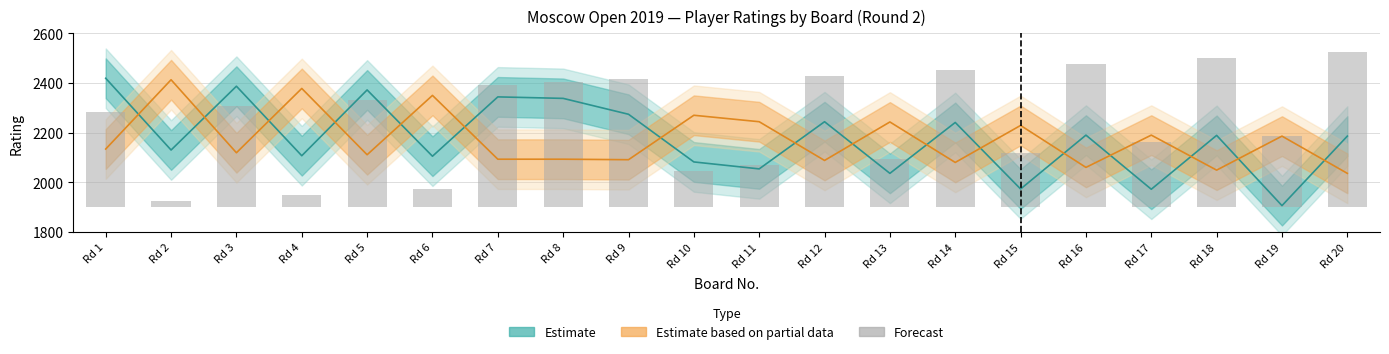

List the labels in order of value, largest first.

Rd 20, Rd 18, Rd 16, Rd 14, Rd 12, Rd 9, Rd 8, Rd 7, Rd 5, Rd 3, Rd 1, Rd 19, Rd 17, Rd 15, Rd 13, Rd 11, Rd 10, Rd 6, Rd 4, Rd 2